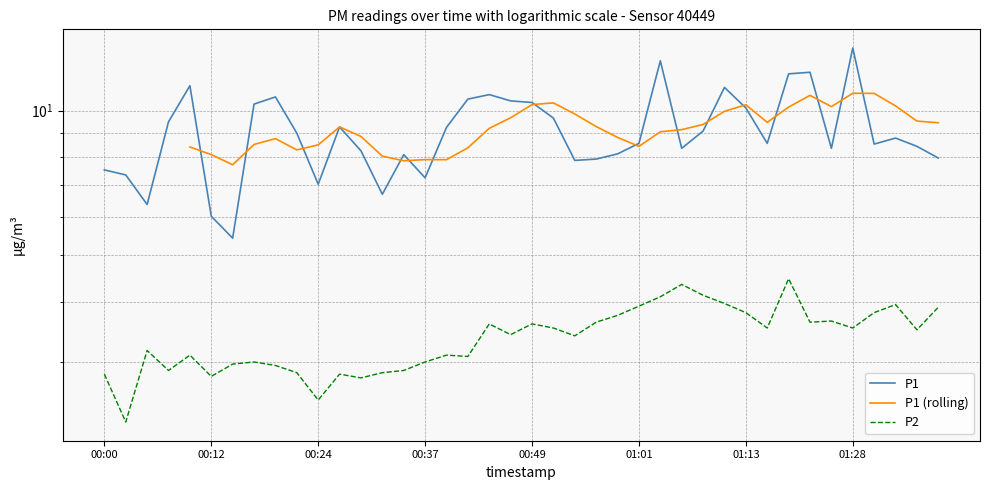

Which category has the highest value in the P1 series?

01:28